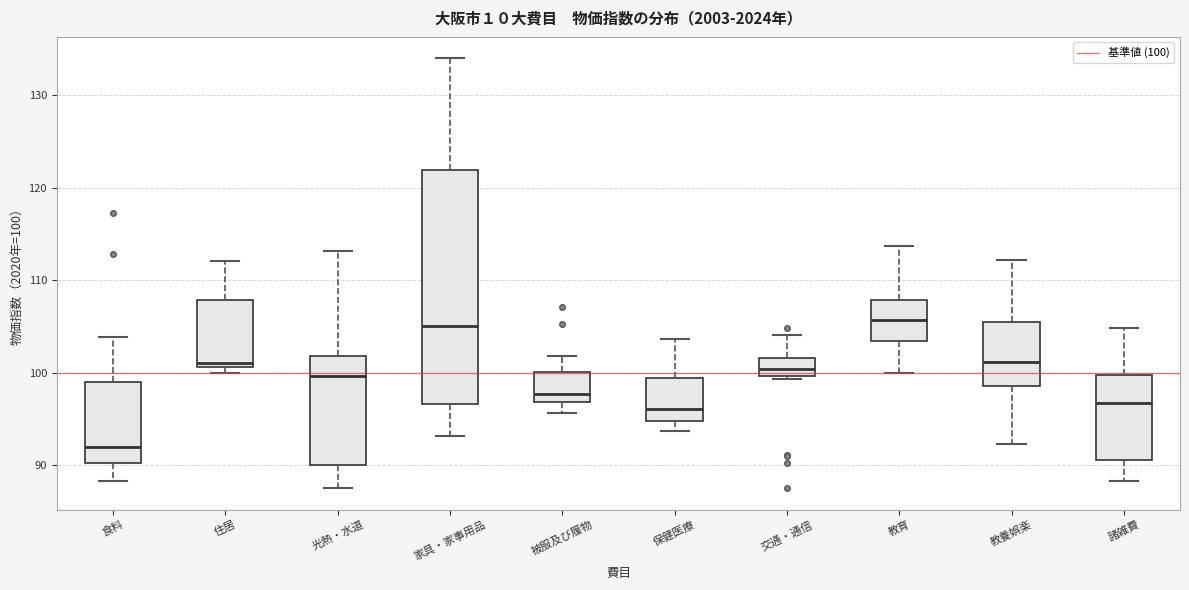

Where is the lower edge of the box for 教養娯楽 on the y-axis? The values are not printed on the chart, so give them approximately, as read against the axis.

99